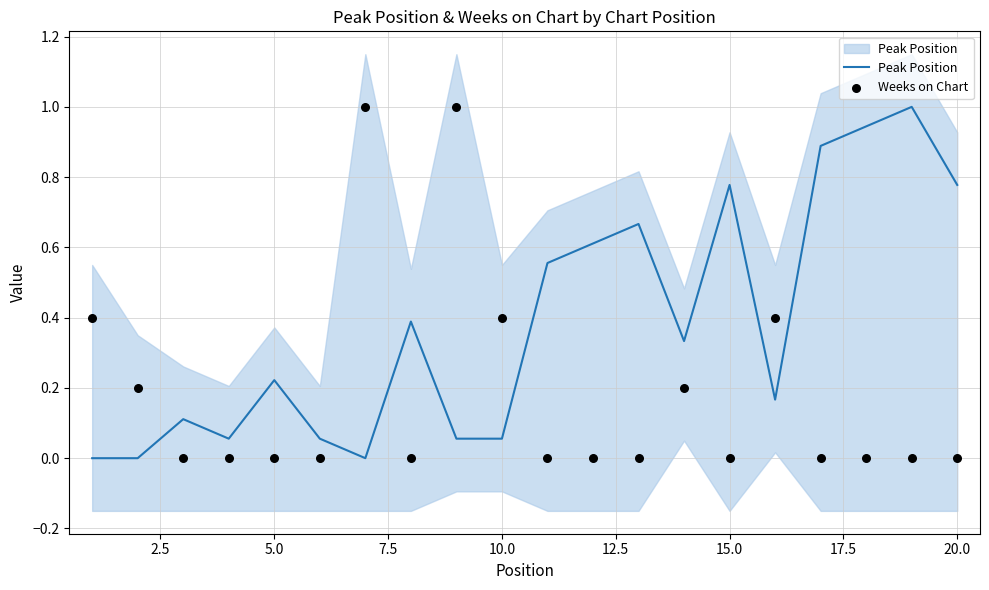

Which series contains the highest Y value?

Peak Position